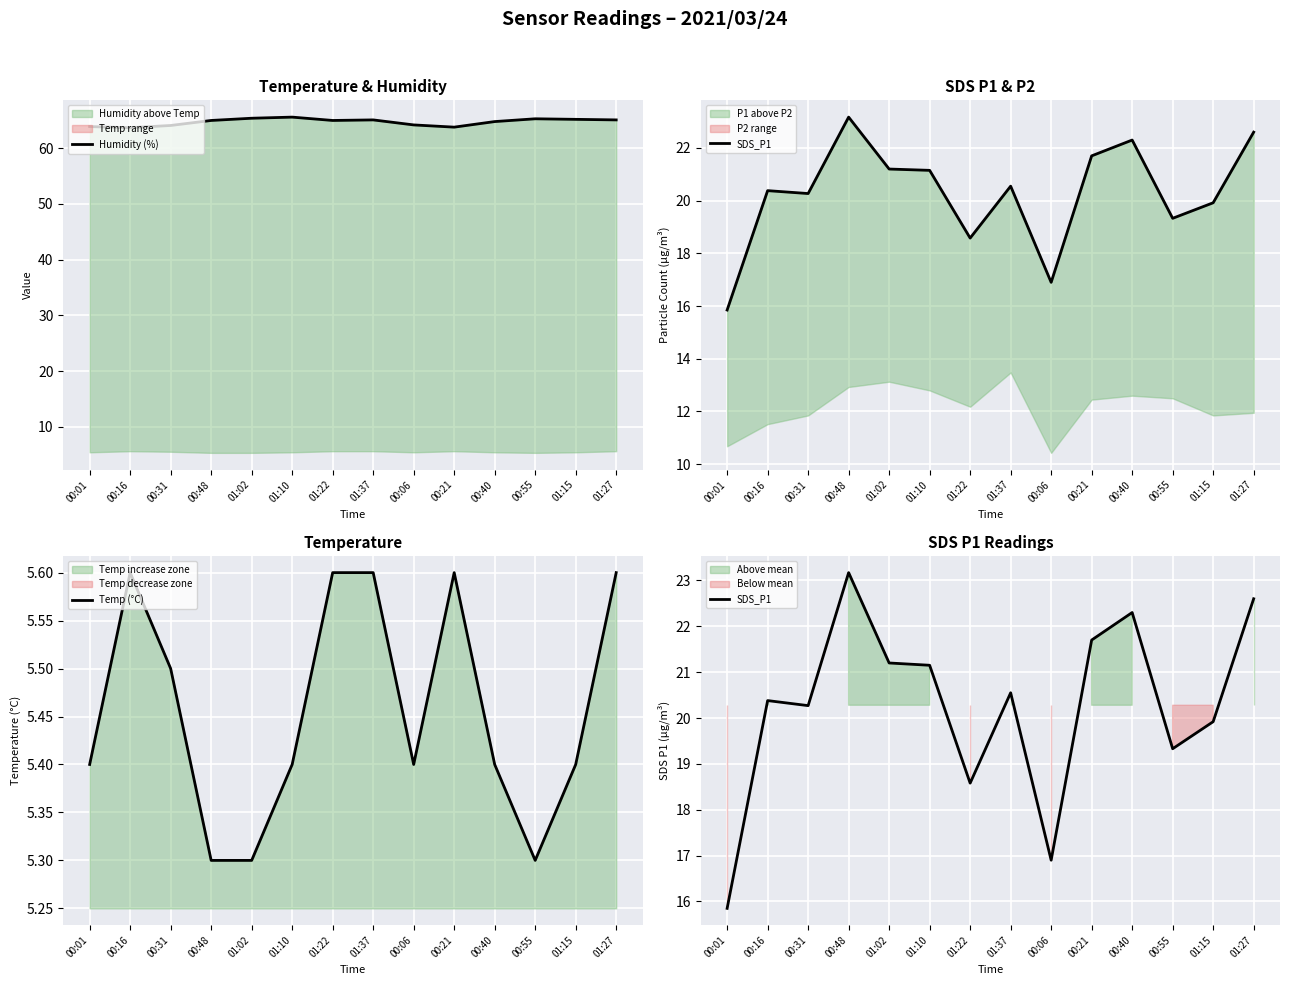

Between 01:02 and 00:21, which series saw the biggest shift?

Humidity (%)